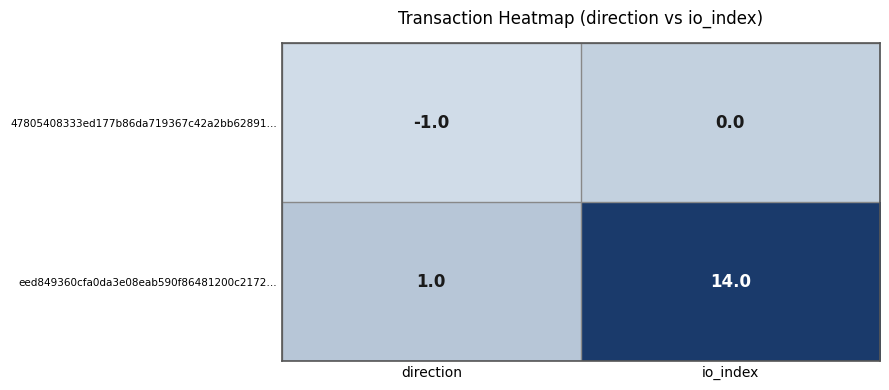

What is the total value across all series at io_index?

14